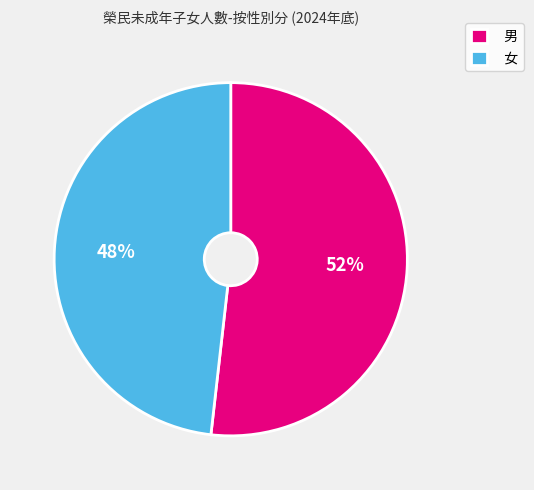

What percentage is the 女 slice, to the nearest percent?

48%